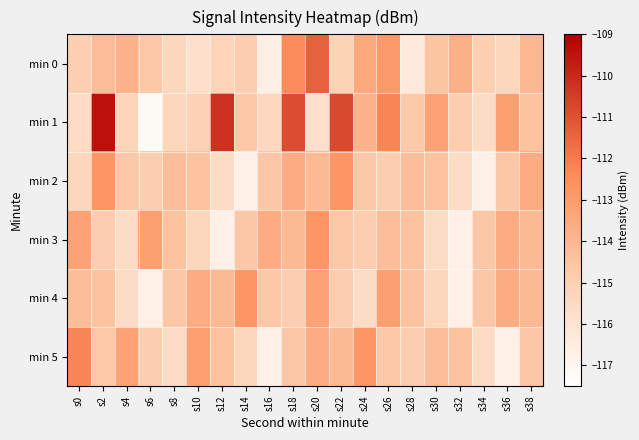

At which category is the sum across all series the highest?

s2